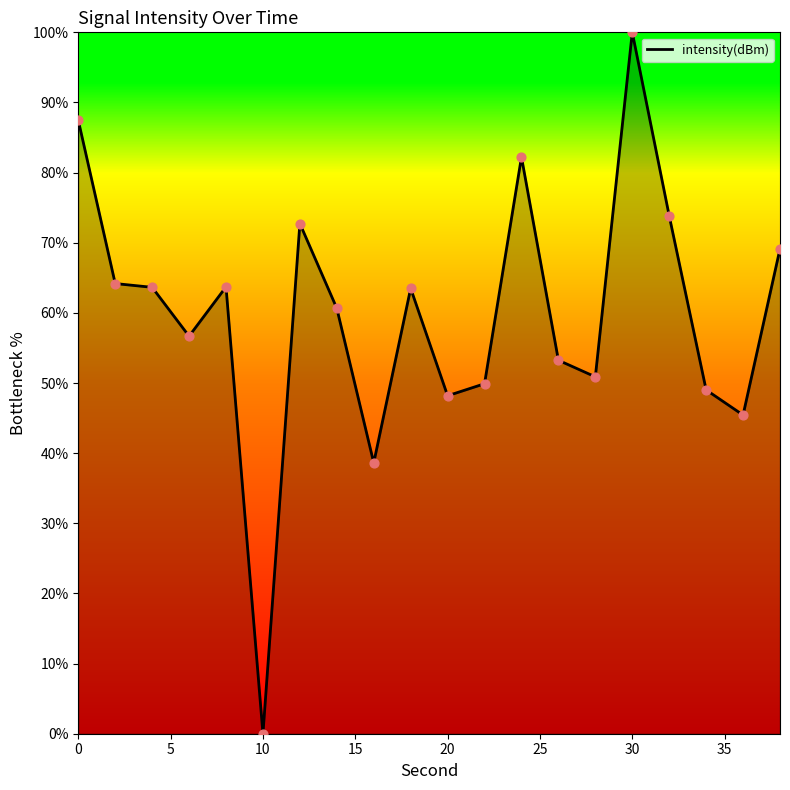

What is the maximum value shown in the chart?

100.0